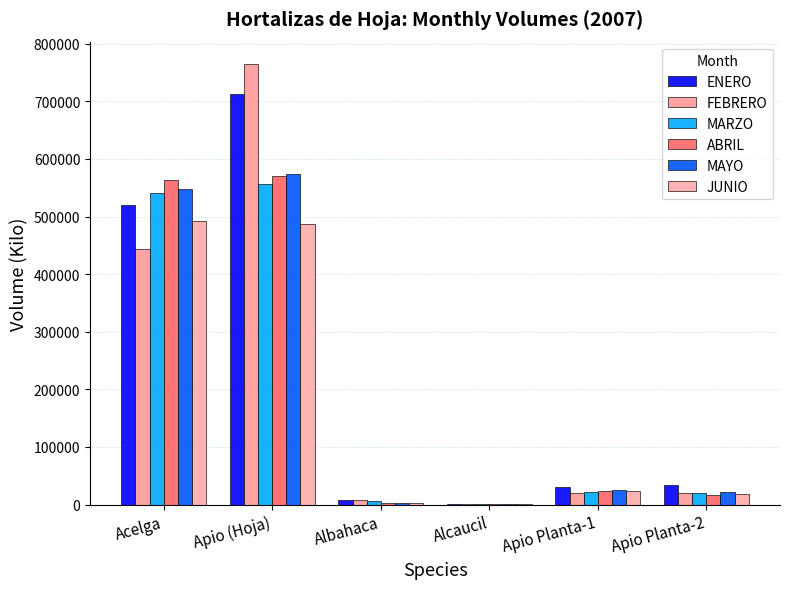

How many series are shown in this chart?

6